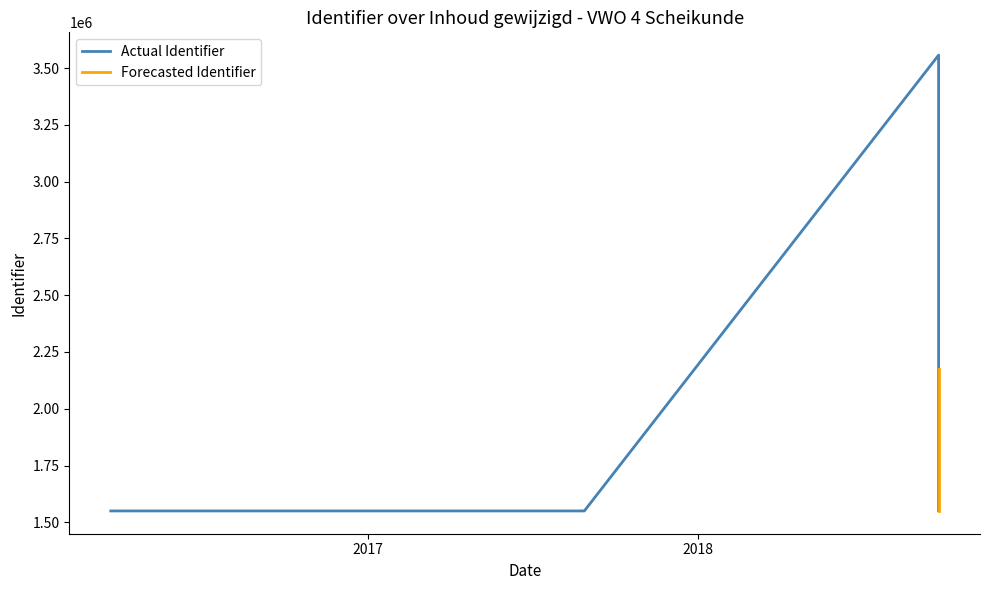

At which label does the data first exceed 1552737?

2018-09-24